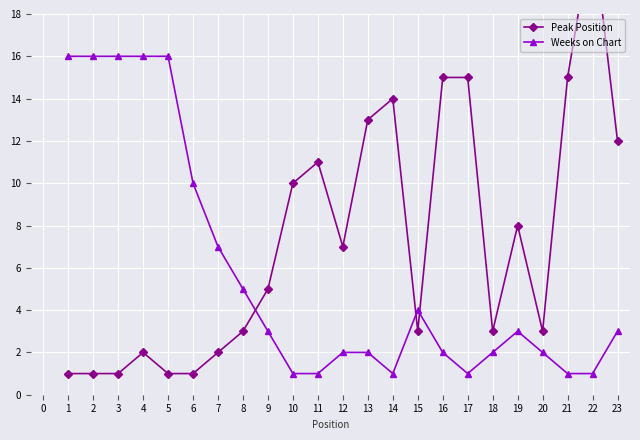

True or false: Peak Position has a value of 5 at 12.

False